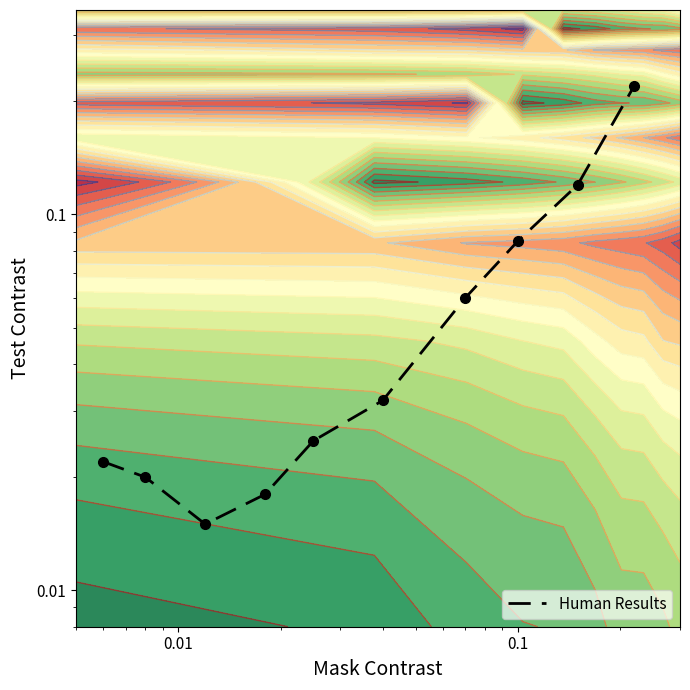

Reading left to right, extract all data points from this chart.

0.0	0.0	0.0	0.0	0.0	0.0	0.1	0.1	0.1	0.2